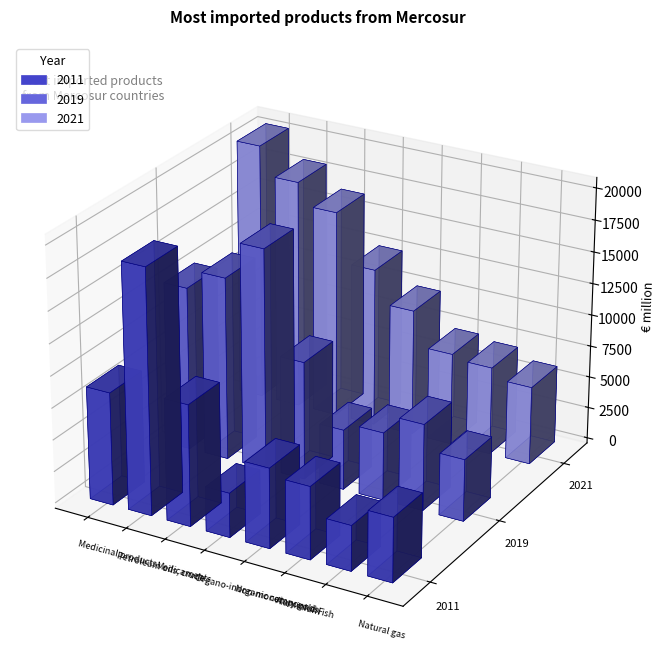

The value of 2021 at Fish is 12132.5. True or false?

False